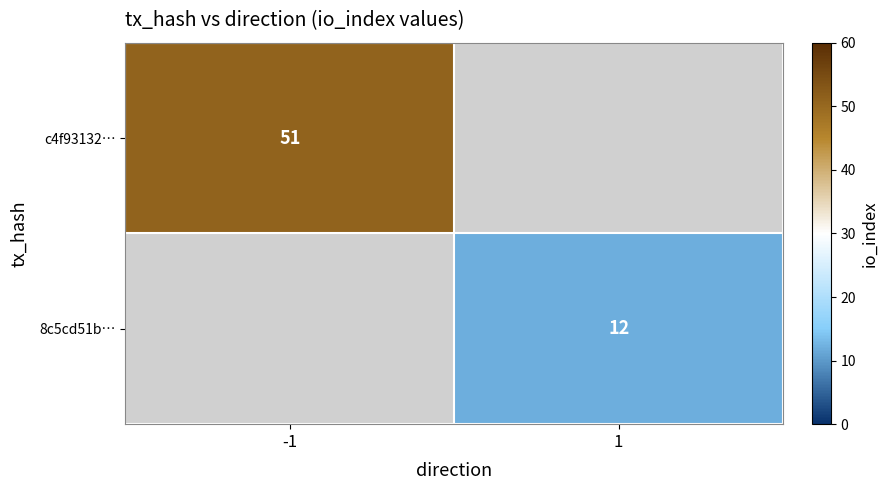

What is the greatest value displayed?

51.0